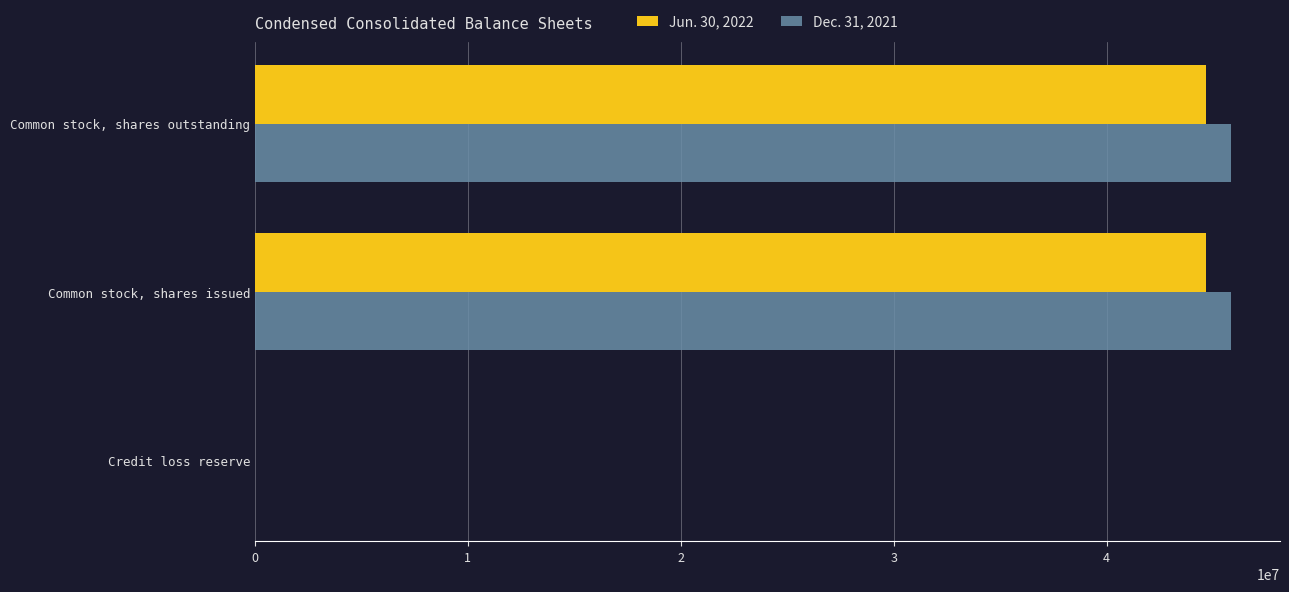

True or false: Dec. 31, 2021 has a value of 45850599 at Common stock, shares issued.

True